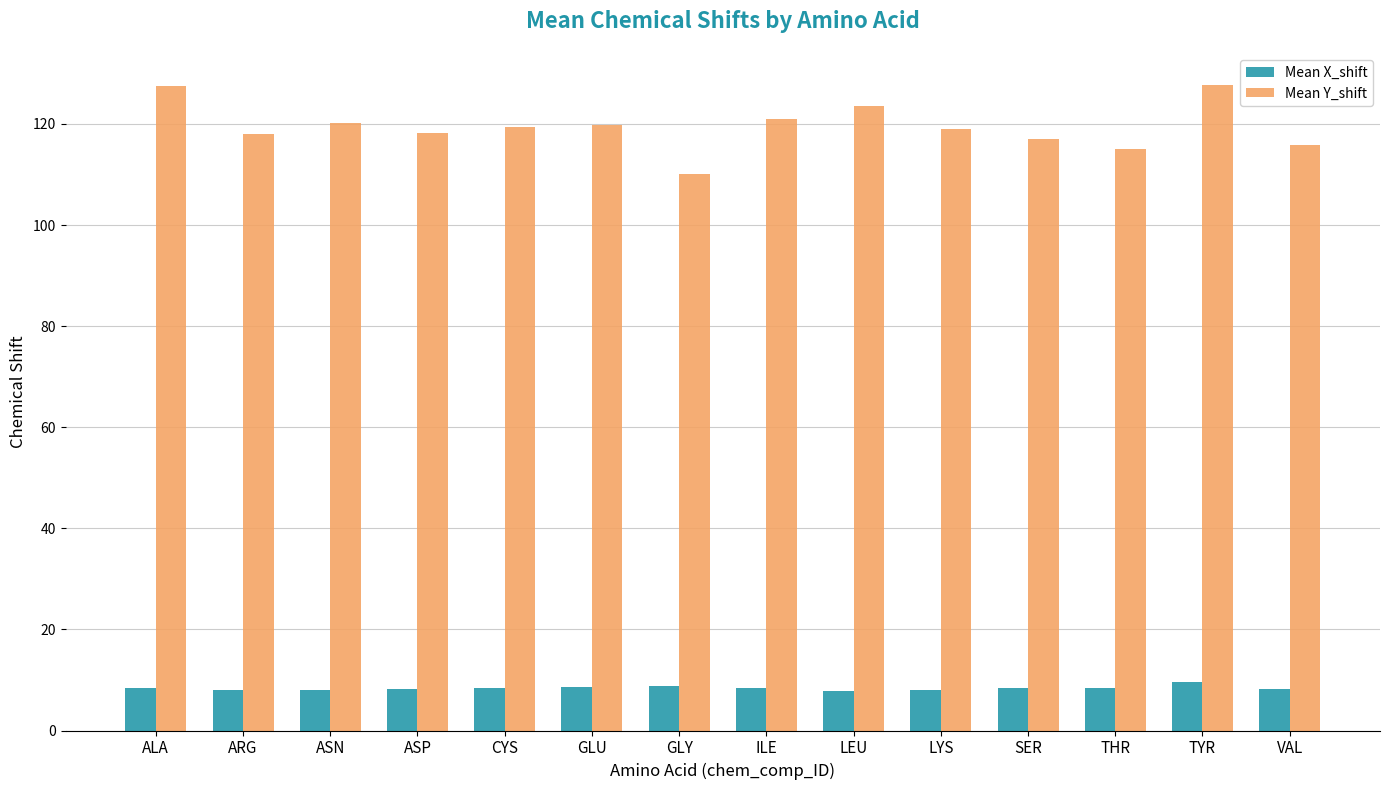

What position from the right is LEU?

6